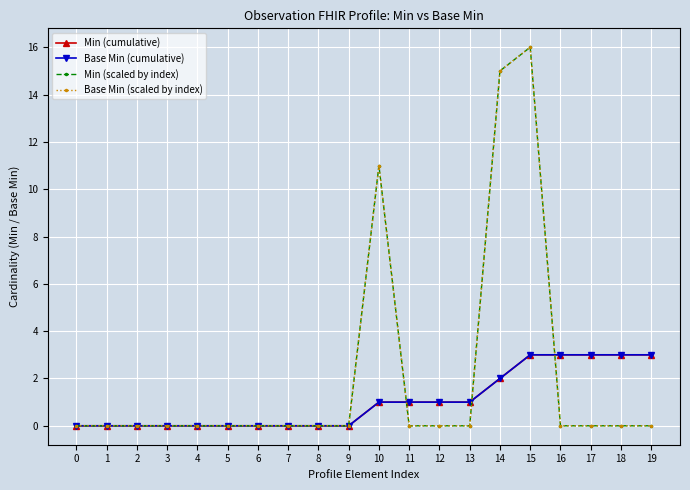

Between 8 and 5, which is larger?

8